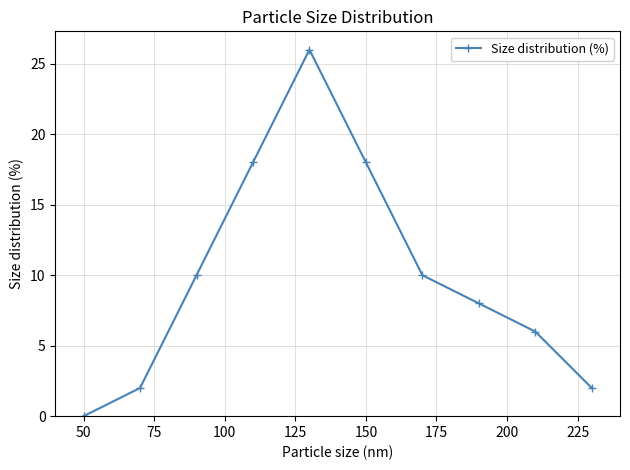

What is the average value?

10